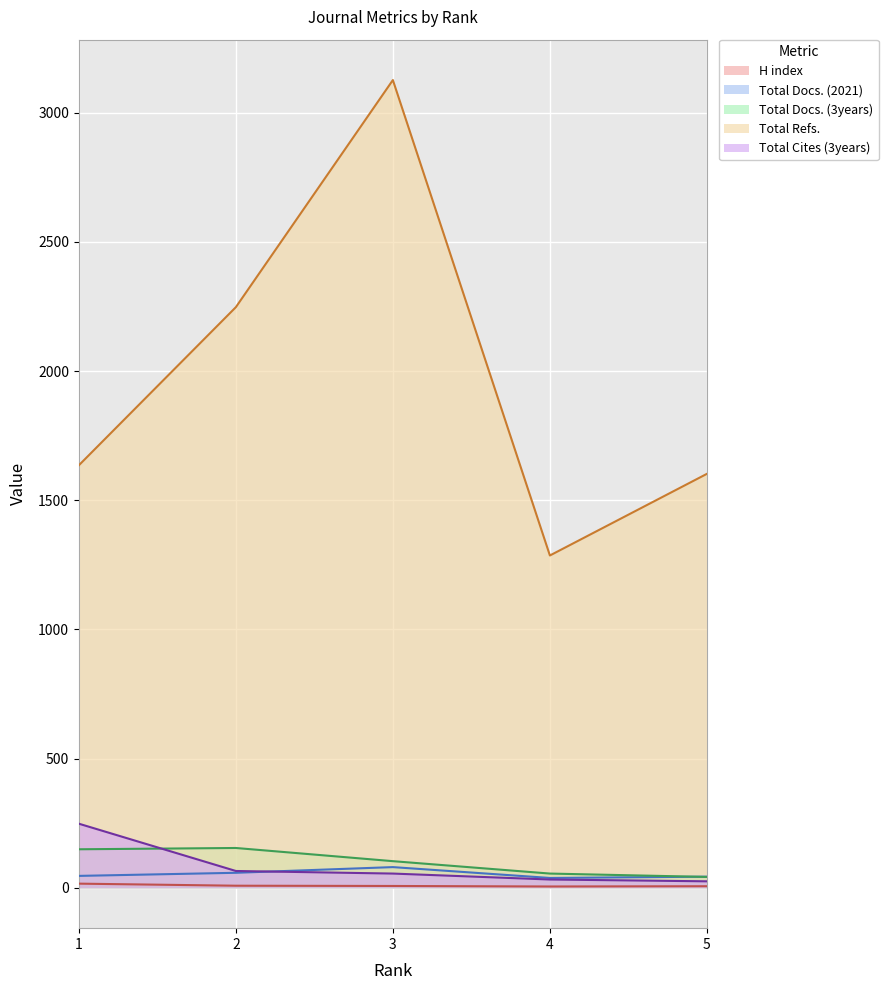

True or false: H index and Total Cites (3years) cross at least once.

False